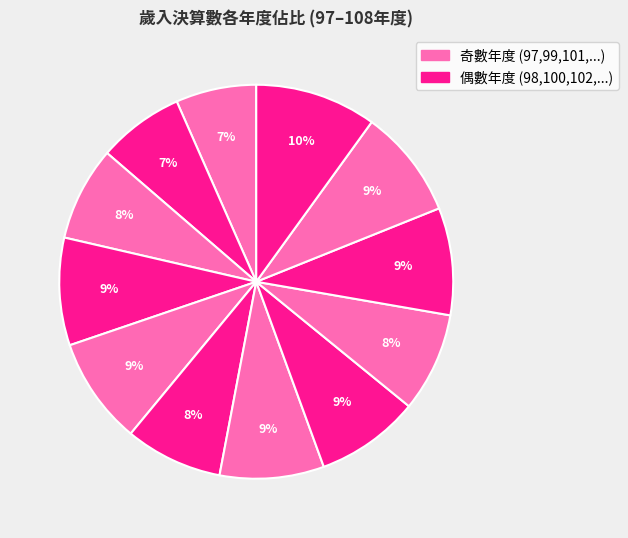

Count the number of slices in the pie.

12